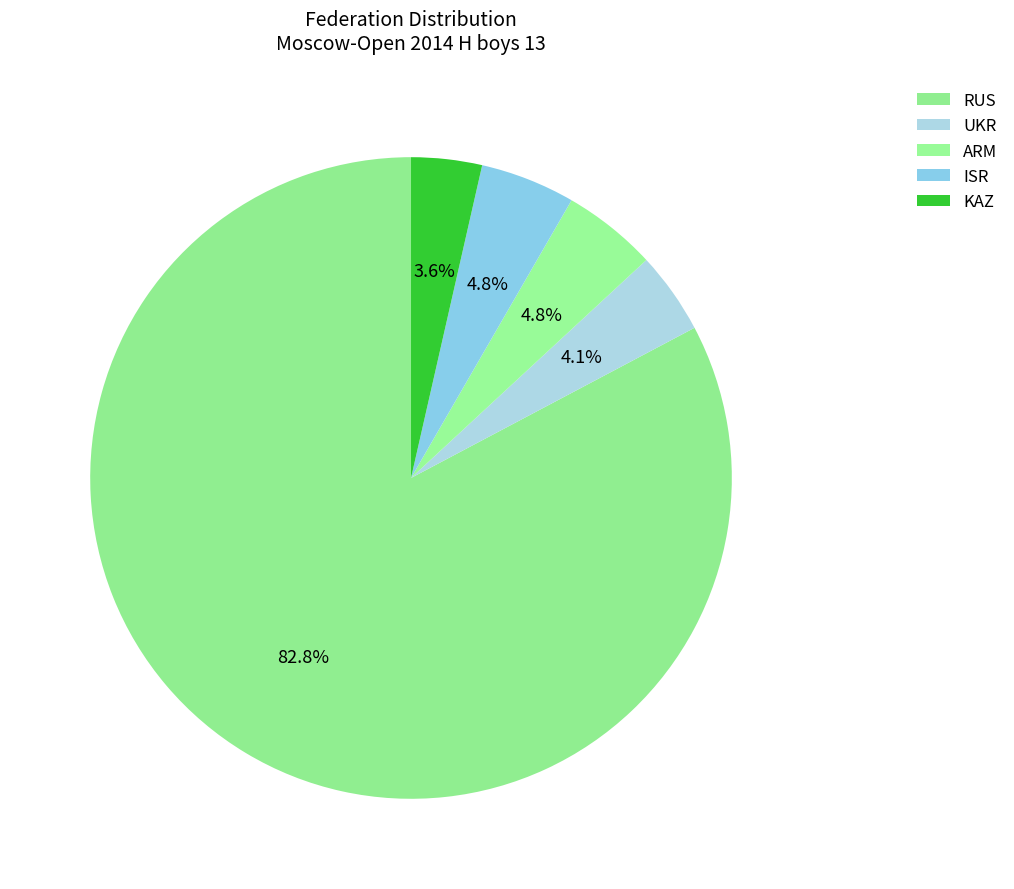

To the nearest percent, what portion does UKR represent?

4%